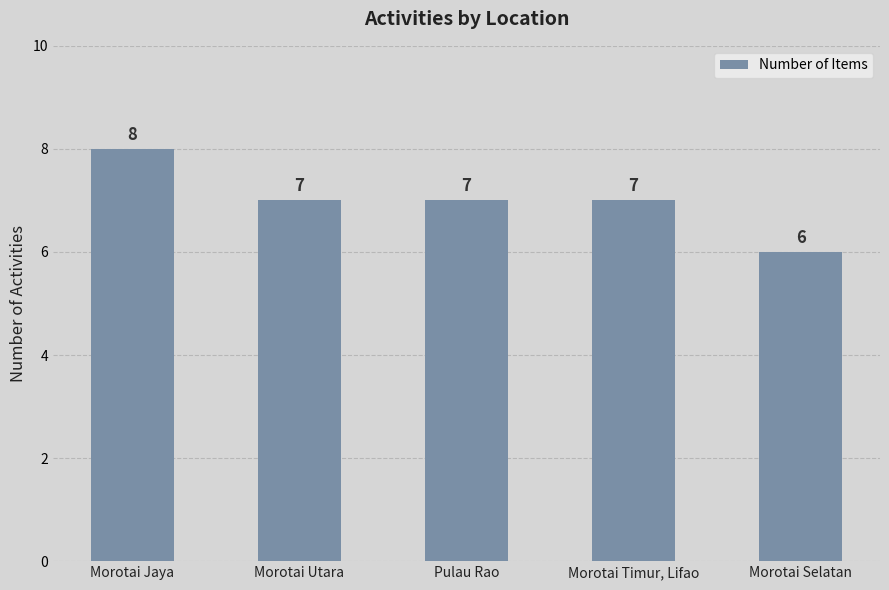

Does the chart contain stacked bars?

No